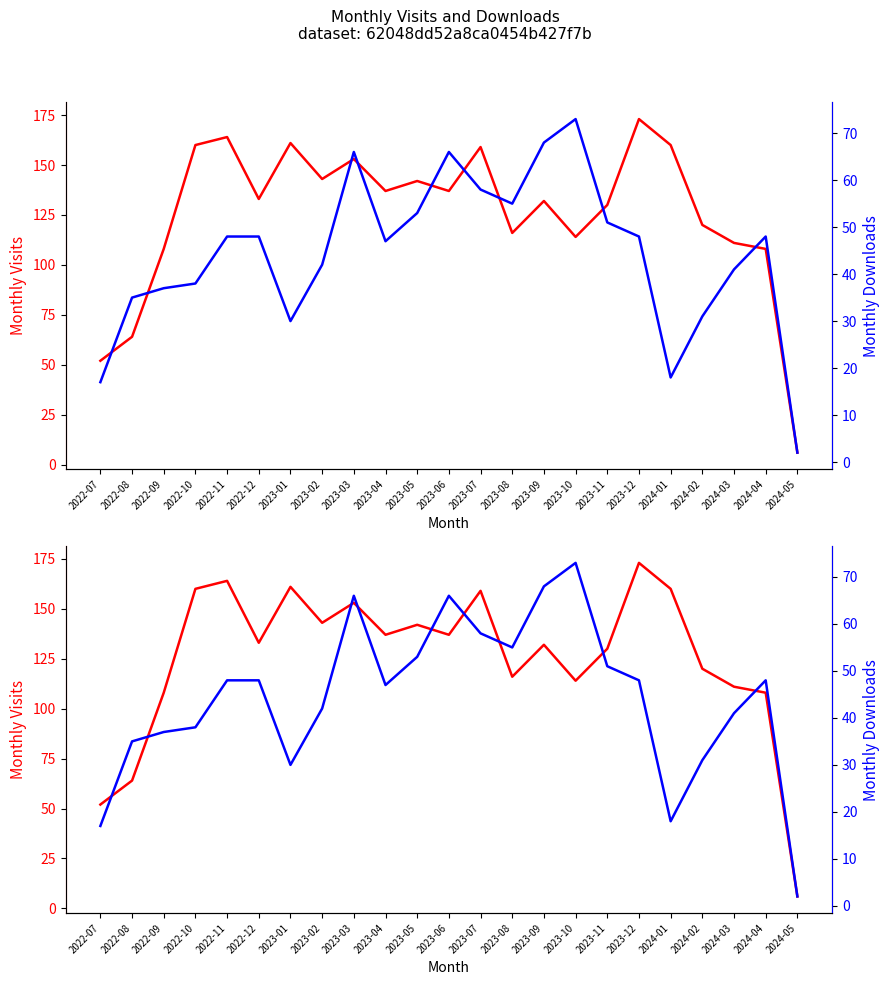

List the labels in order of monthly_visit value, smallest first.

2024-05, 2022-07, 2022-08, 2022-09, 2024-04, 2024-03, 2023-10, 2023-08, 2024-02, 2023-11, 2023-09, 2022-12, 2023-04, 2023-06, 2023-05, 2023-02, 2023-03, 2023-07, 2022-10, 2024-01, 2023-01, 2022-11, 2023-12